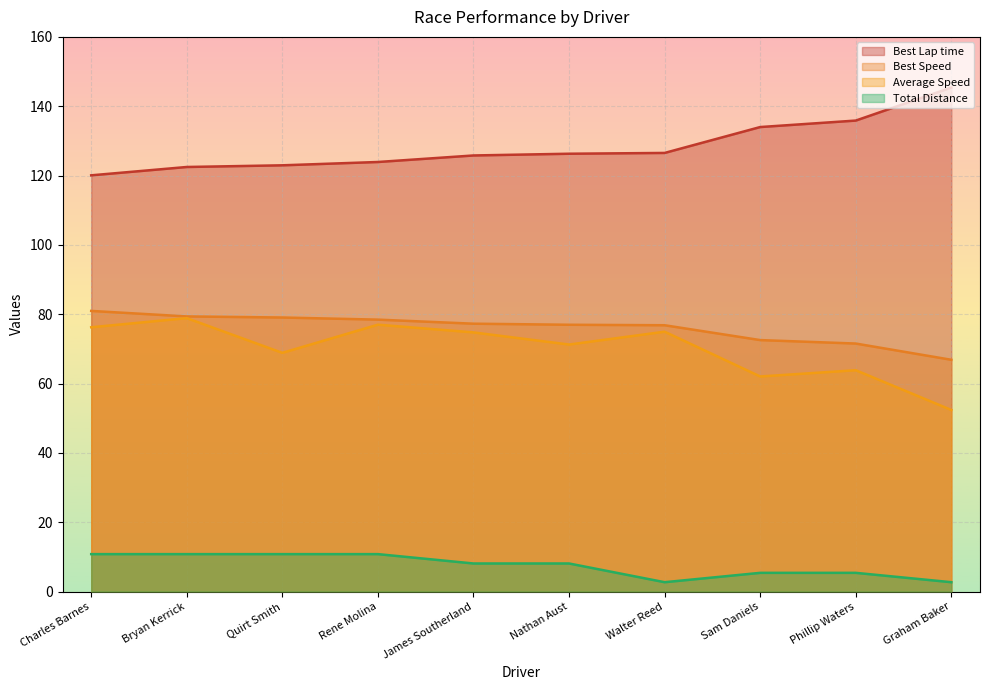

What is the minimum value for Best Lap time?

120.1